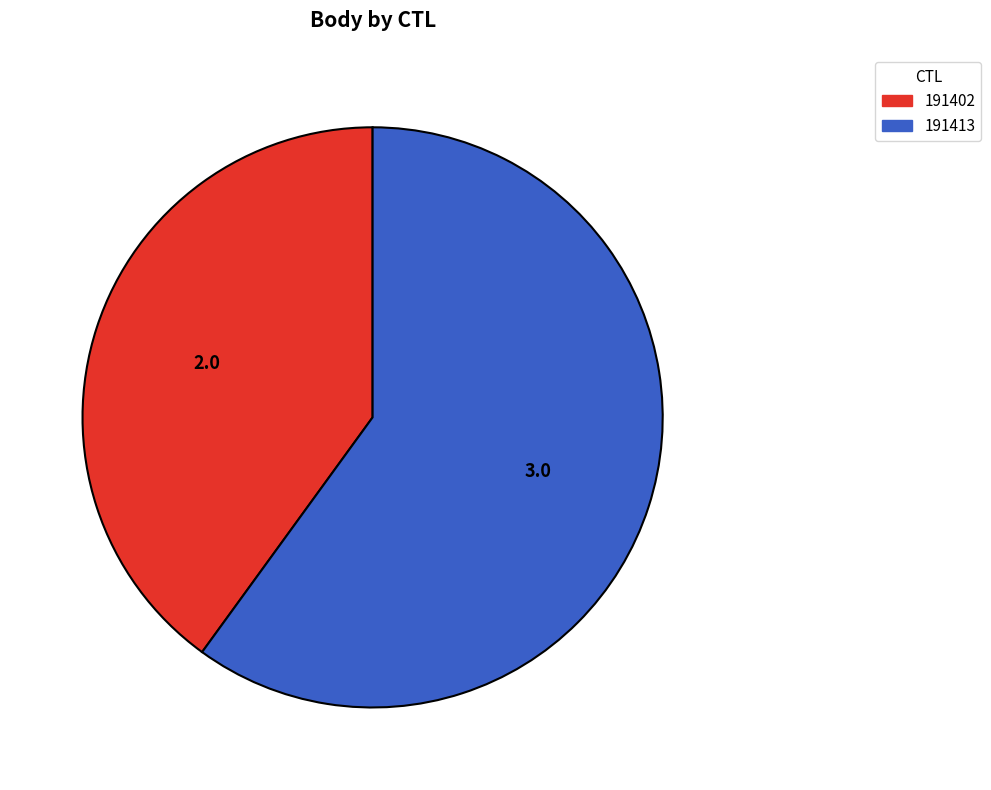

Rank the categories by value from highest to lowest.

191413, 191402